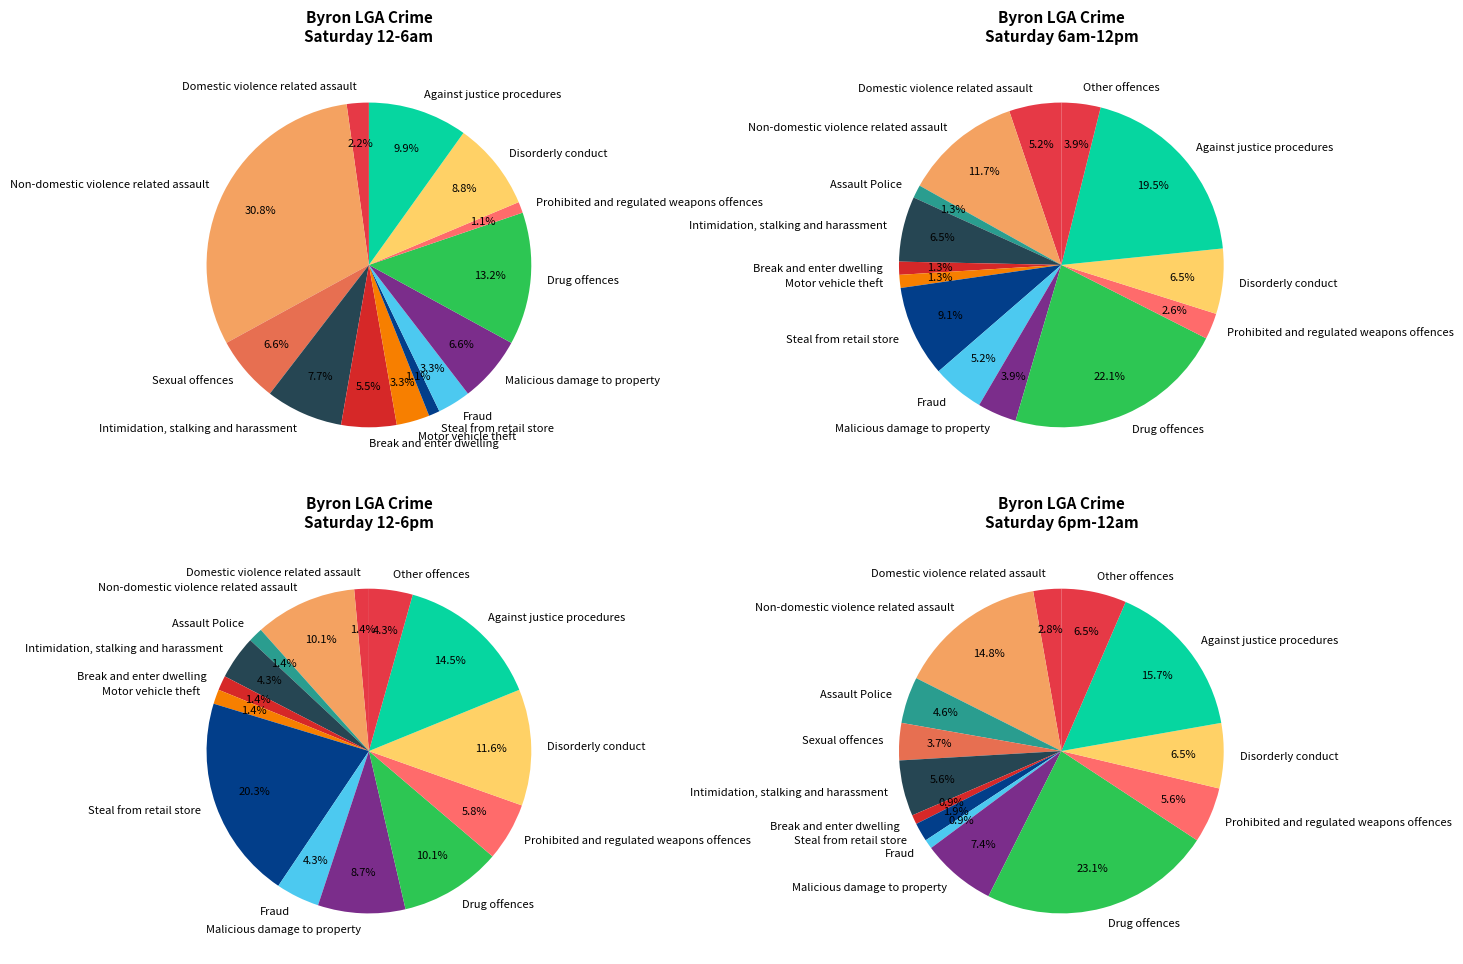

Combined, what portion of the pie is Disorderly conduct and Steal from retail store?

9.9%